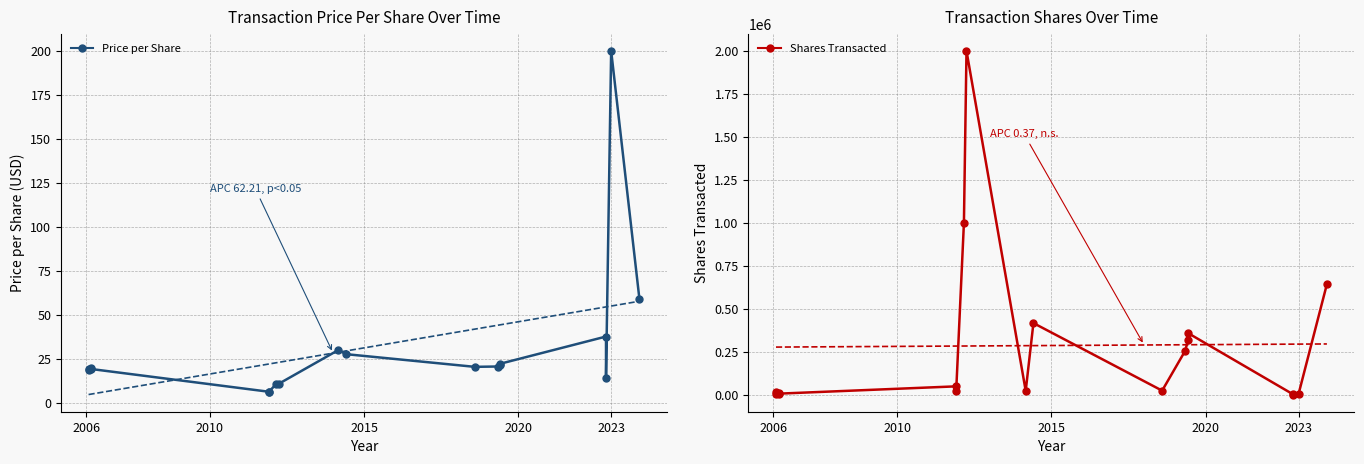

How many interior local valleys does the Price per Share series have?

4